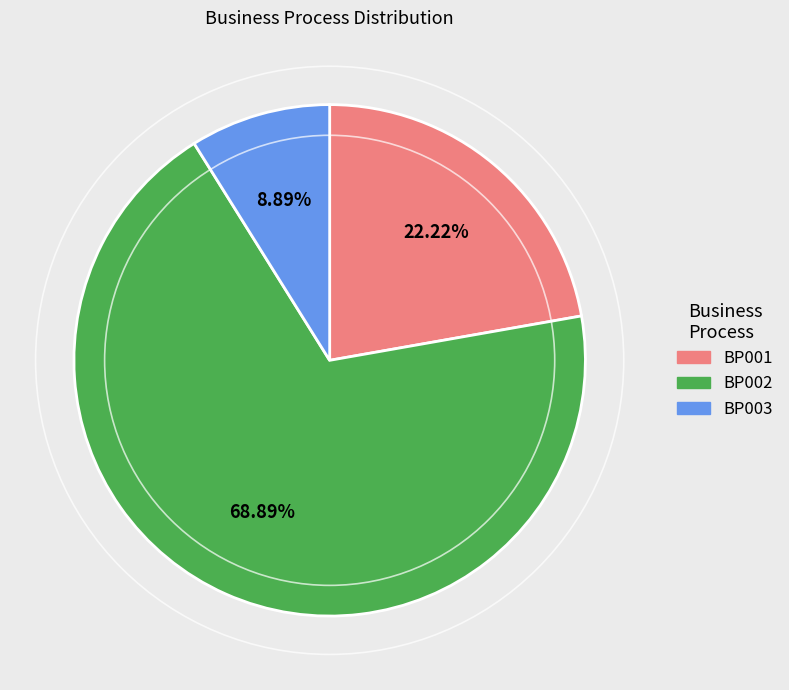

What is the ratio of the value at BP003 to the value at BP001?

0.4